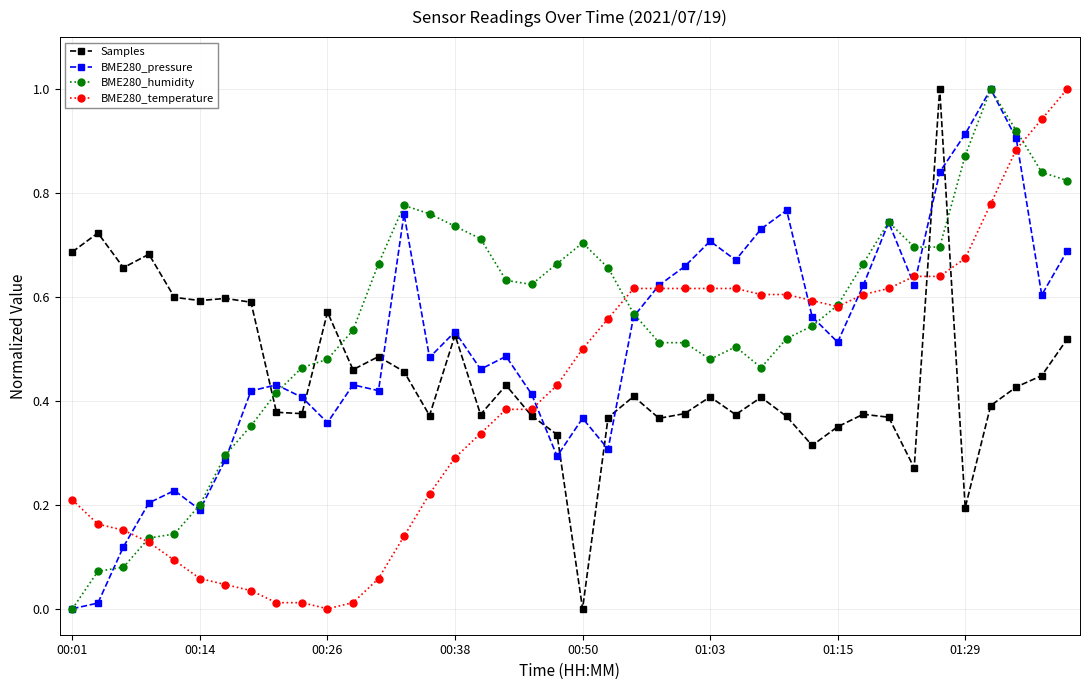

Rank the series by their average value, from highest to lowest.

BME280_humidity, BME280_pressure, Samples, BME280_temperature